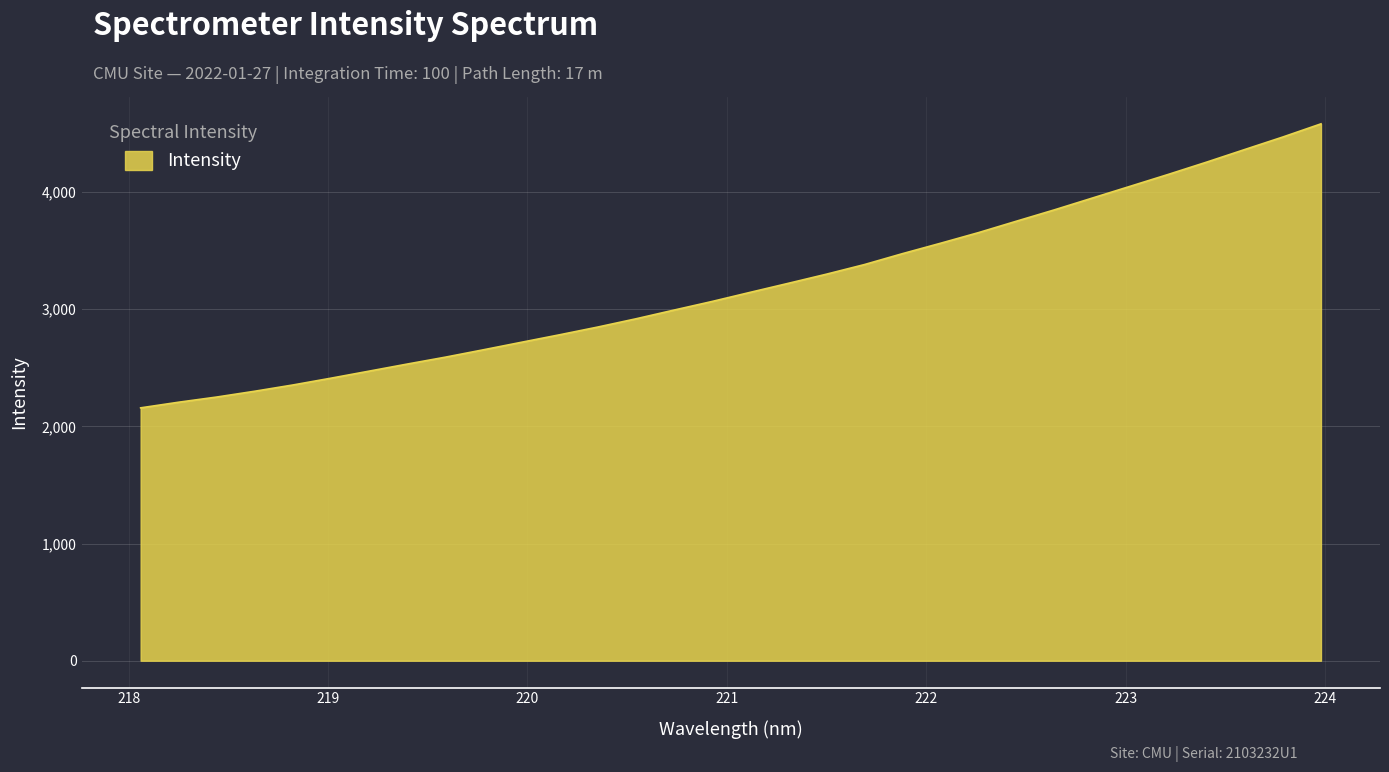

What is the difference between the maximum and minimum values?

2423.4